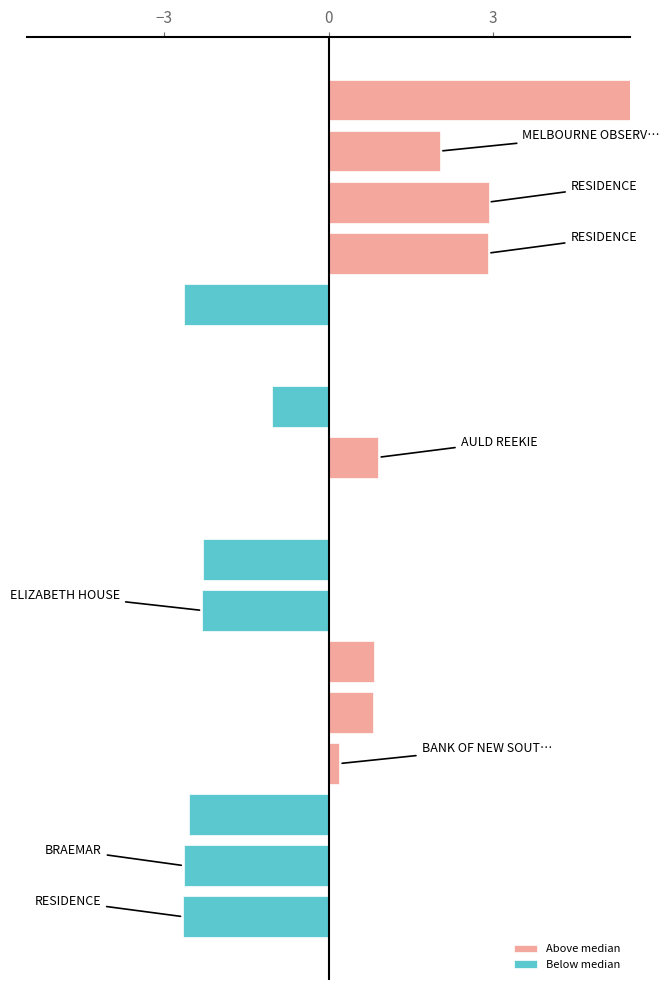

What is the approximate value of Below median at 3?

-2.6